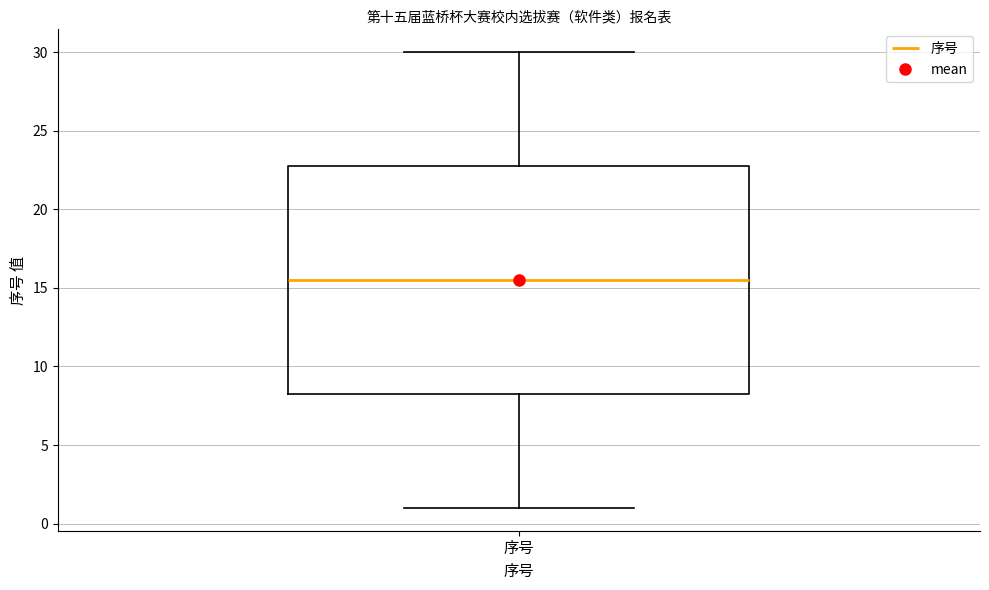

Read this box plot against the y-axis: the position of the median line, the range covered by the box, and the ends of both whiskers. The values are not printed on the chart, so give them approximately, as read against the axis.

median 15.5, box 8.5 to 23.0, whiskers 1.0 to 30.0